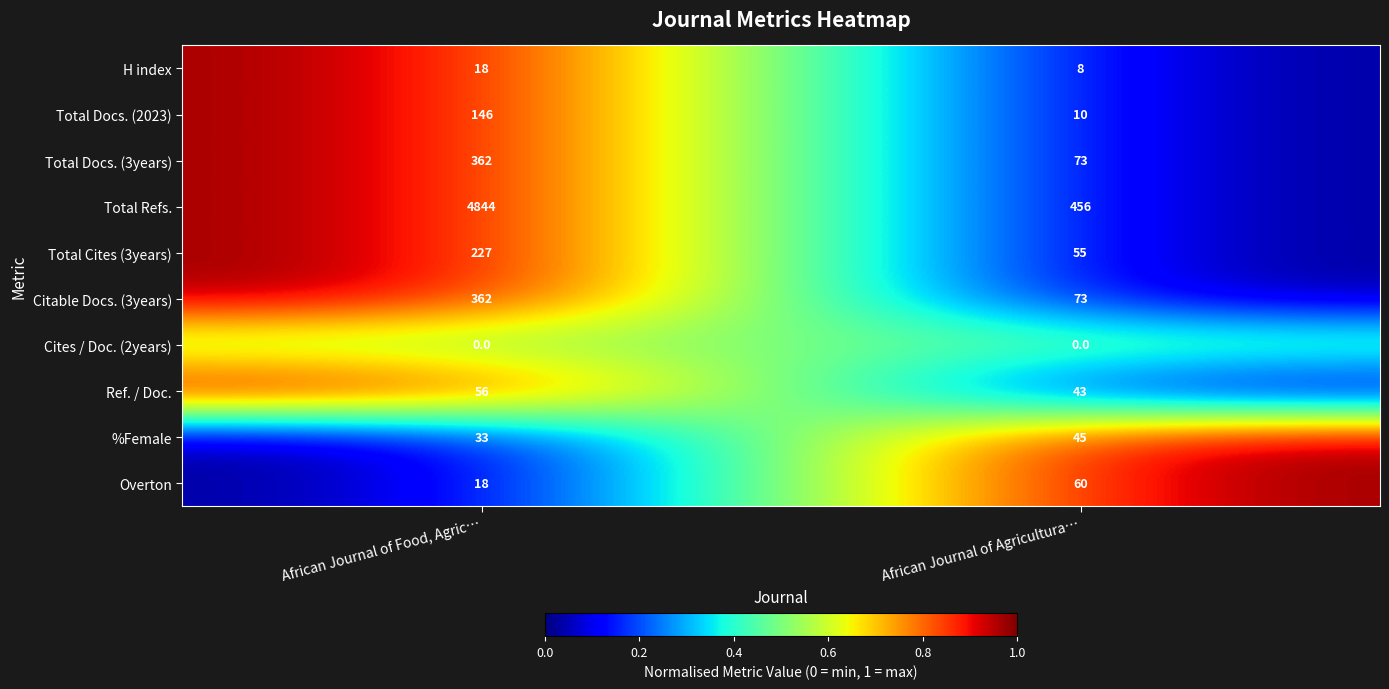

The value of %Female at African Journal of Agricultura… is 11. True or false?

False